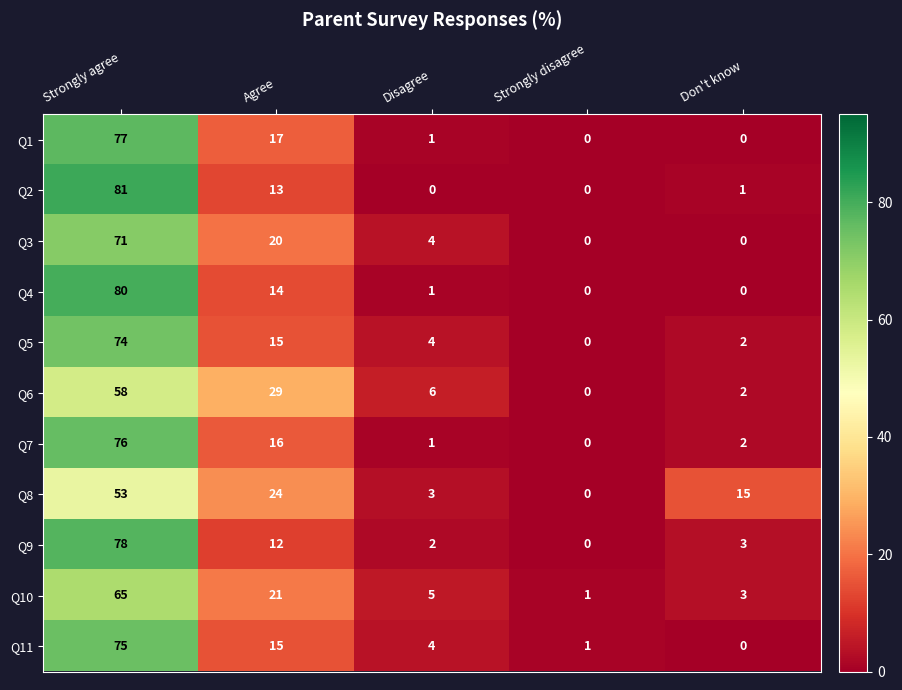

Is the value of Q4 at Strongly agree greater than the value of Q6 at Don't know?

Yes